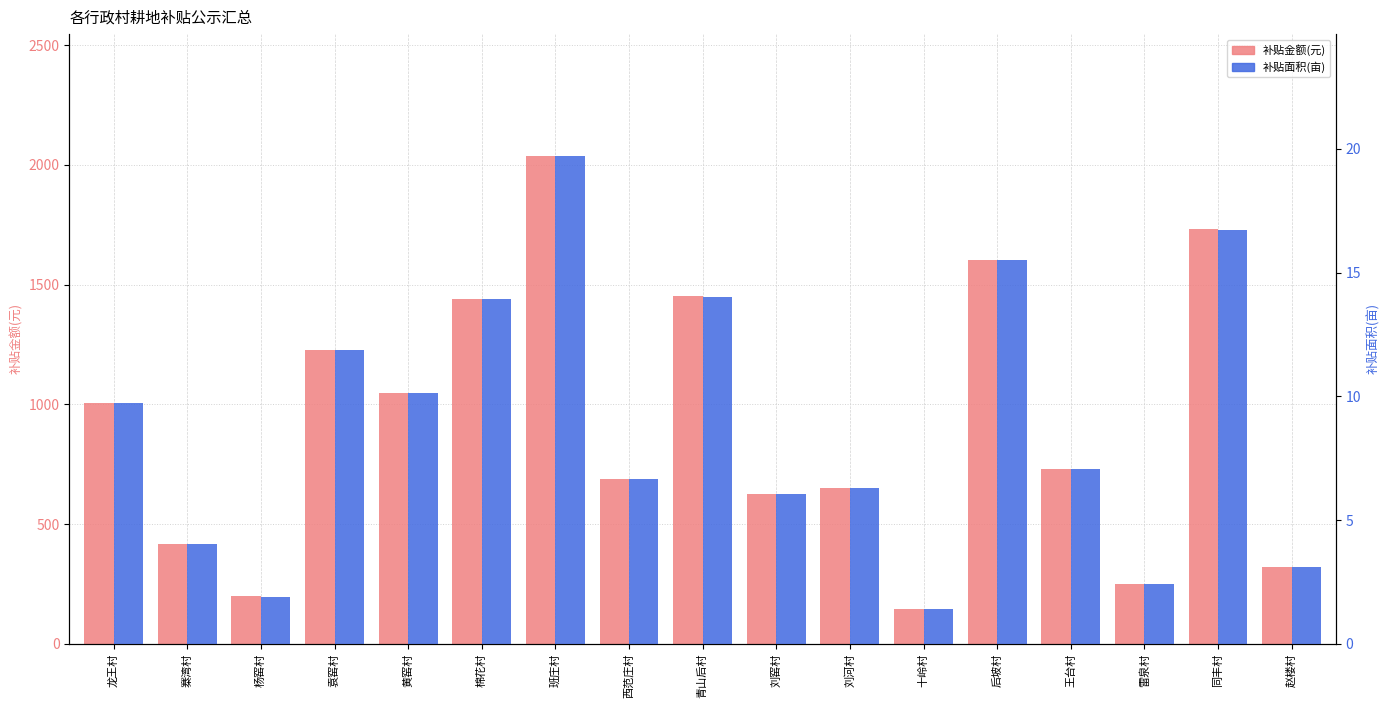

What is the maximum value shown in the chart?

2037.0